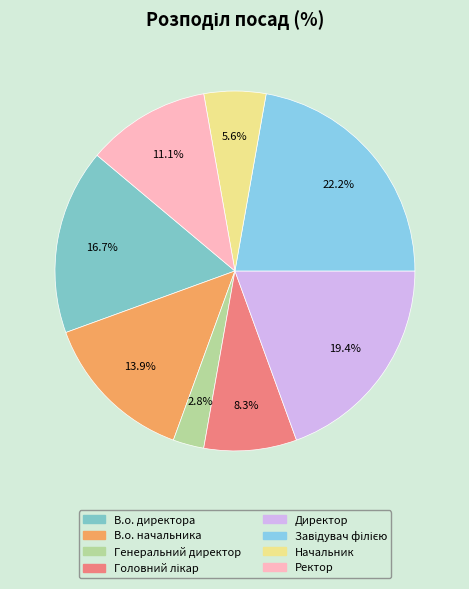

Which category has the smallest portion of the pie?

Генеральний директор